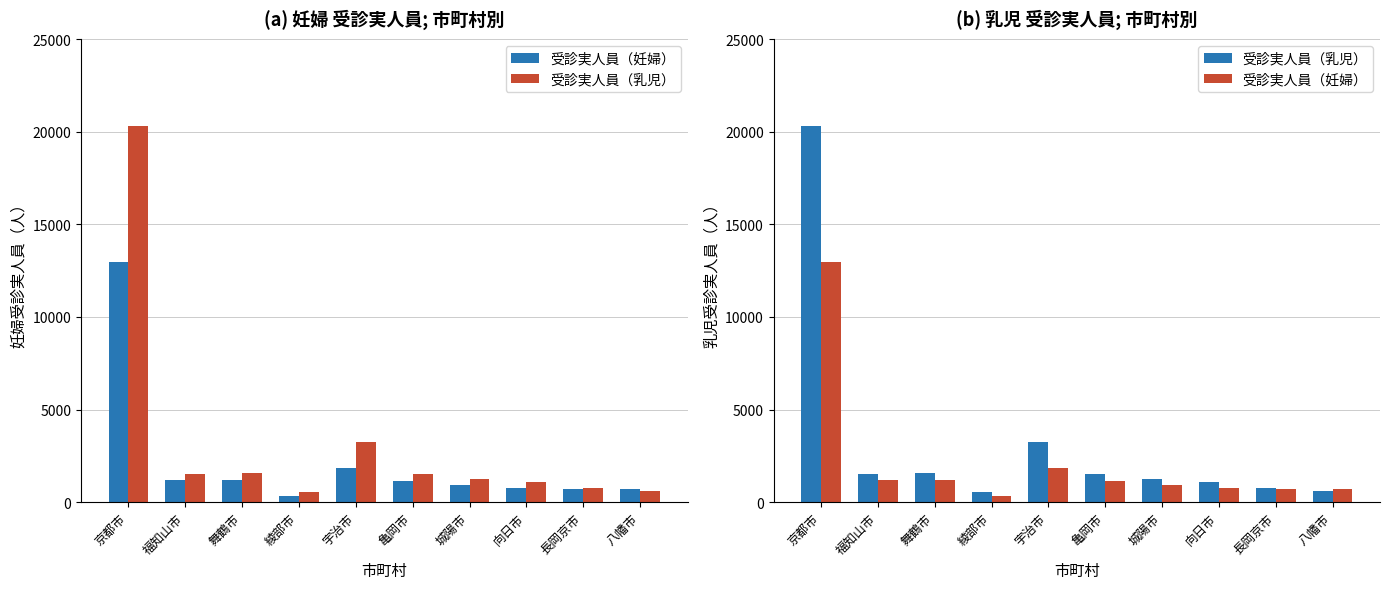

What is the label of the 2nd bar from the right?

長岡京市